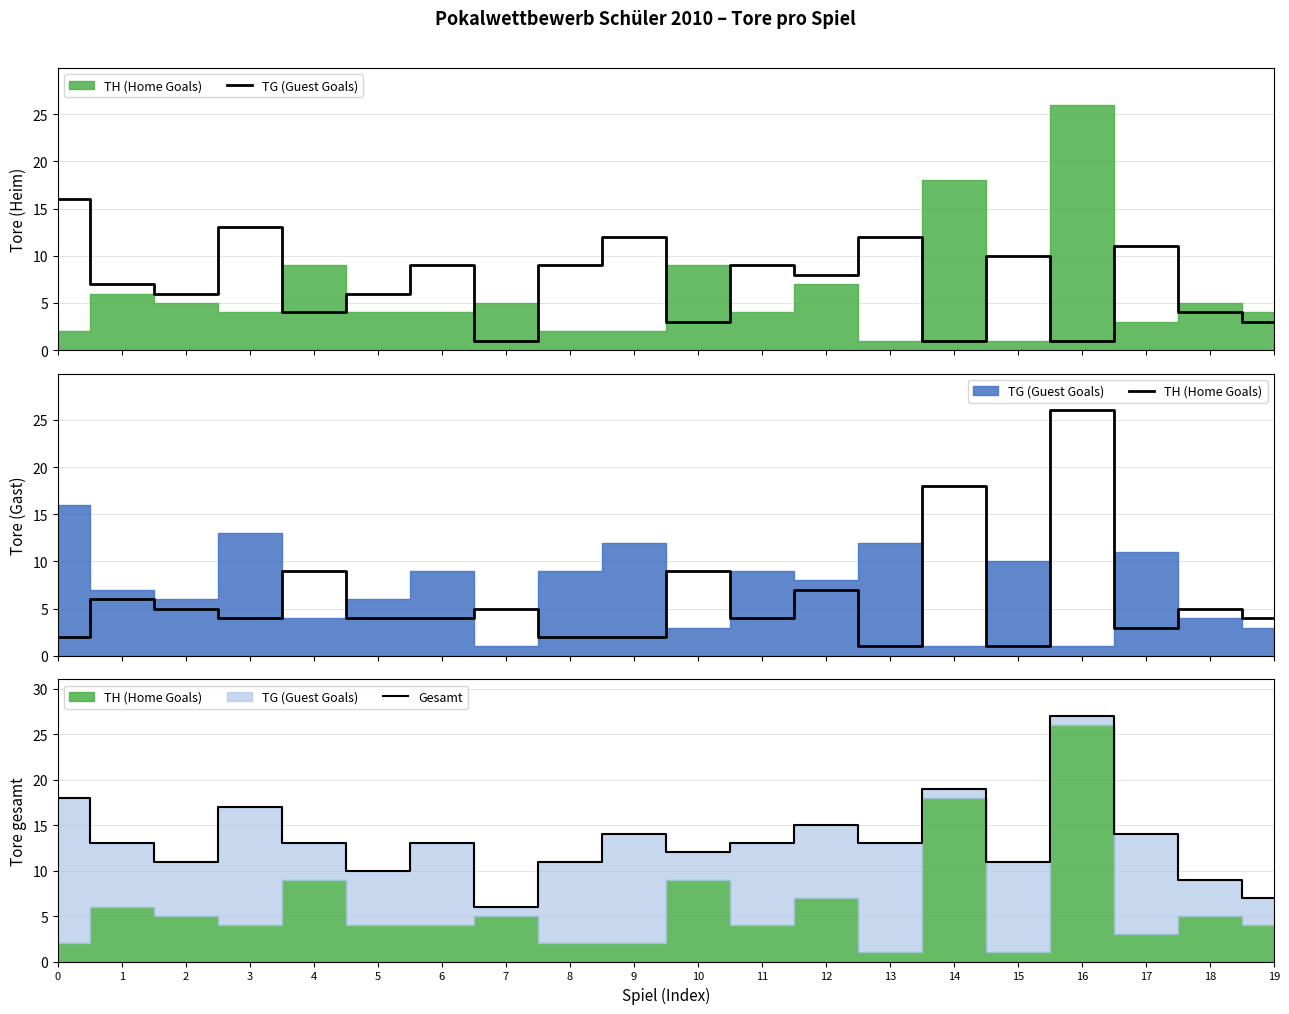

Is it true that Gesamt equals 9 at 18?

True